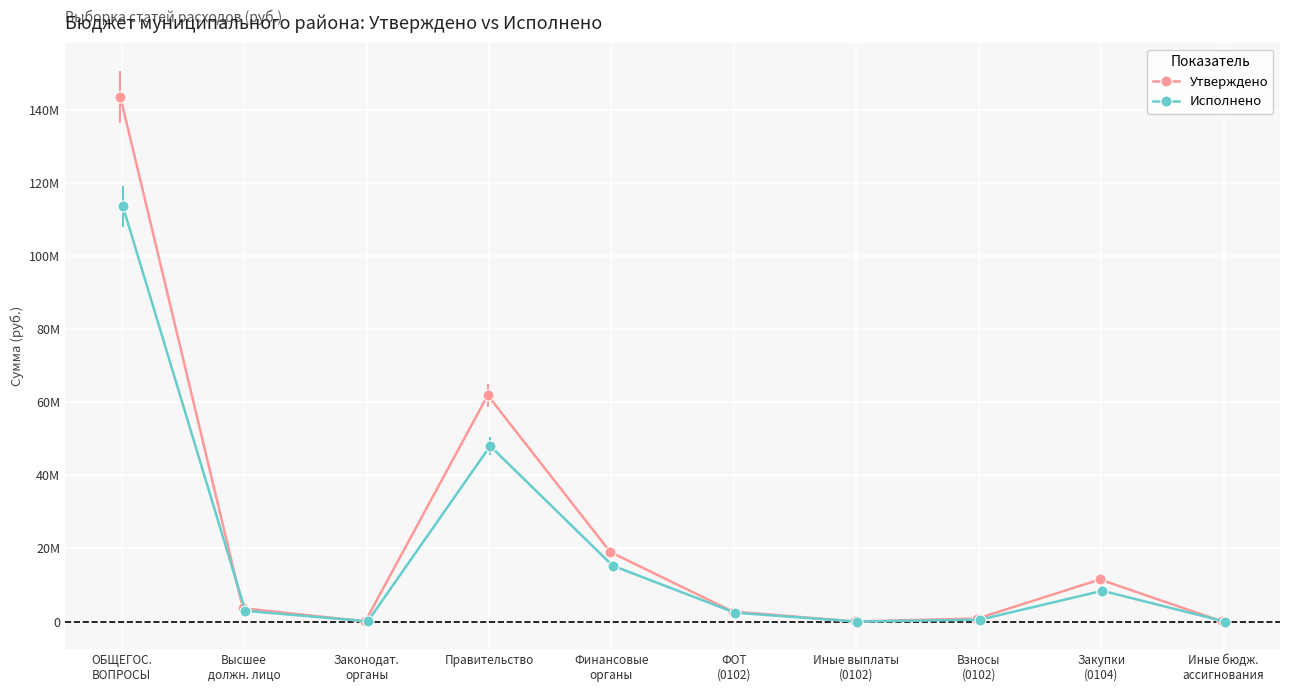

True or false: Исполнено has a value of 8426688.4 at Закупки
(0104).

True